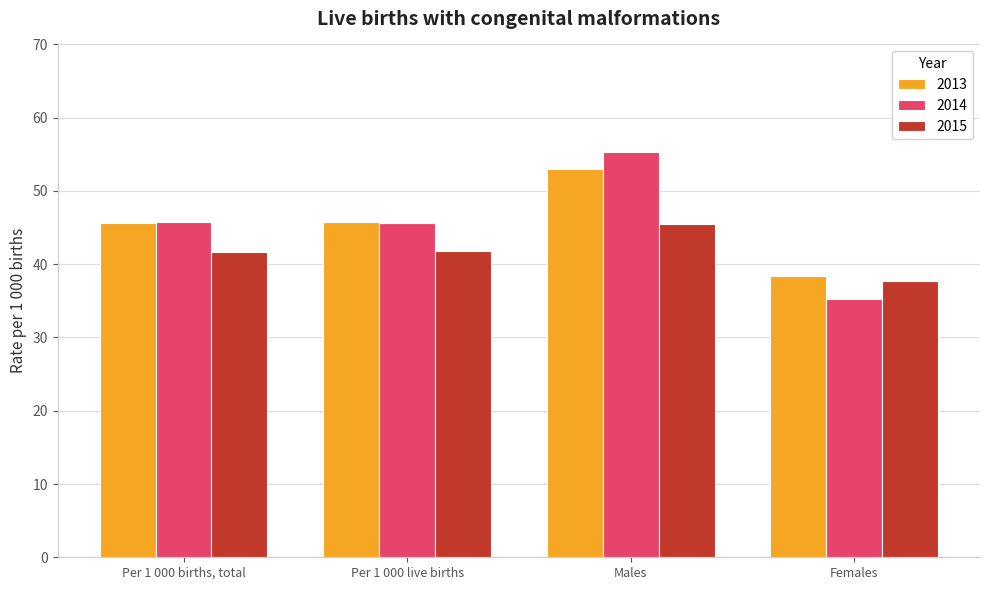

Is the value of 2013 at Males greater than the value of 2015 at Per 1 000 live births?

Yes